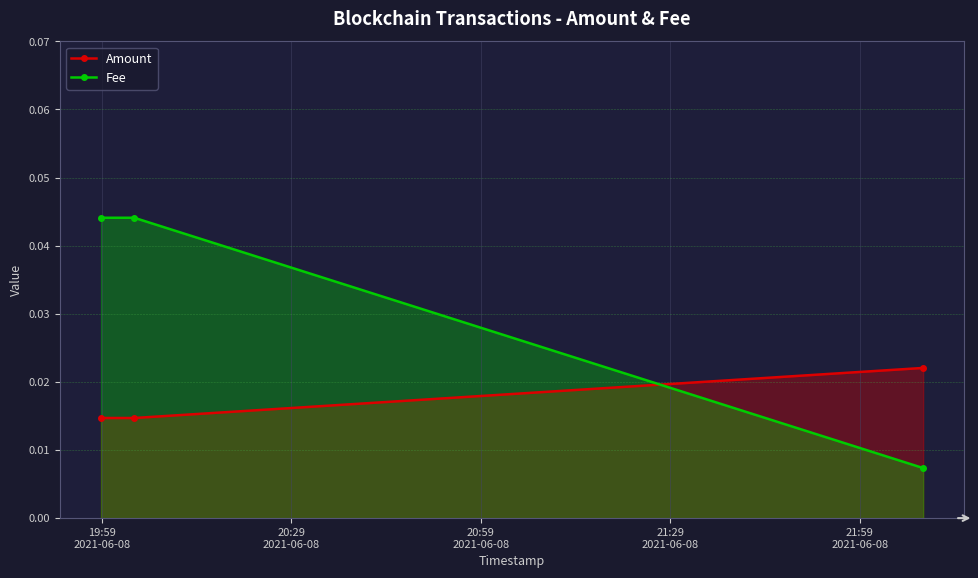

Which series has the largest total across all categories?

Fee